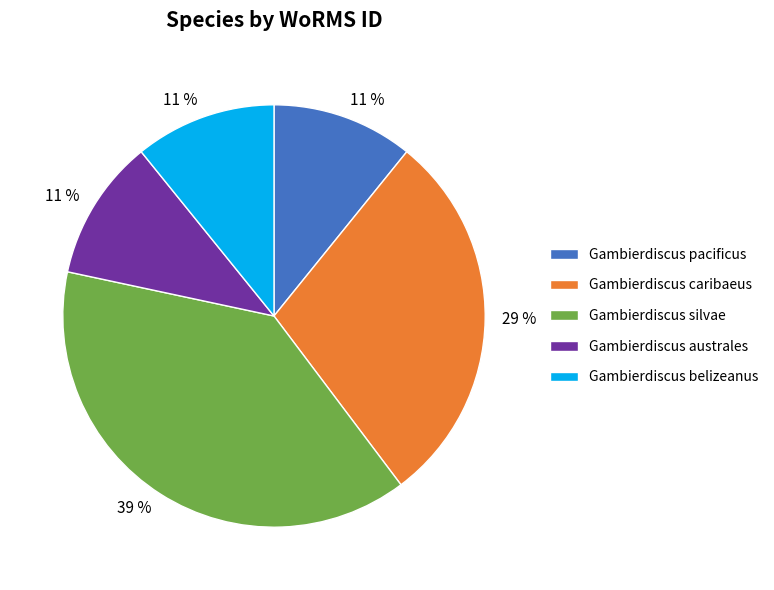

Which slice is the largest?

Gambierdiscus silvae